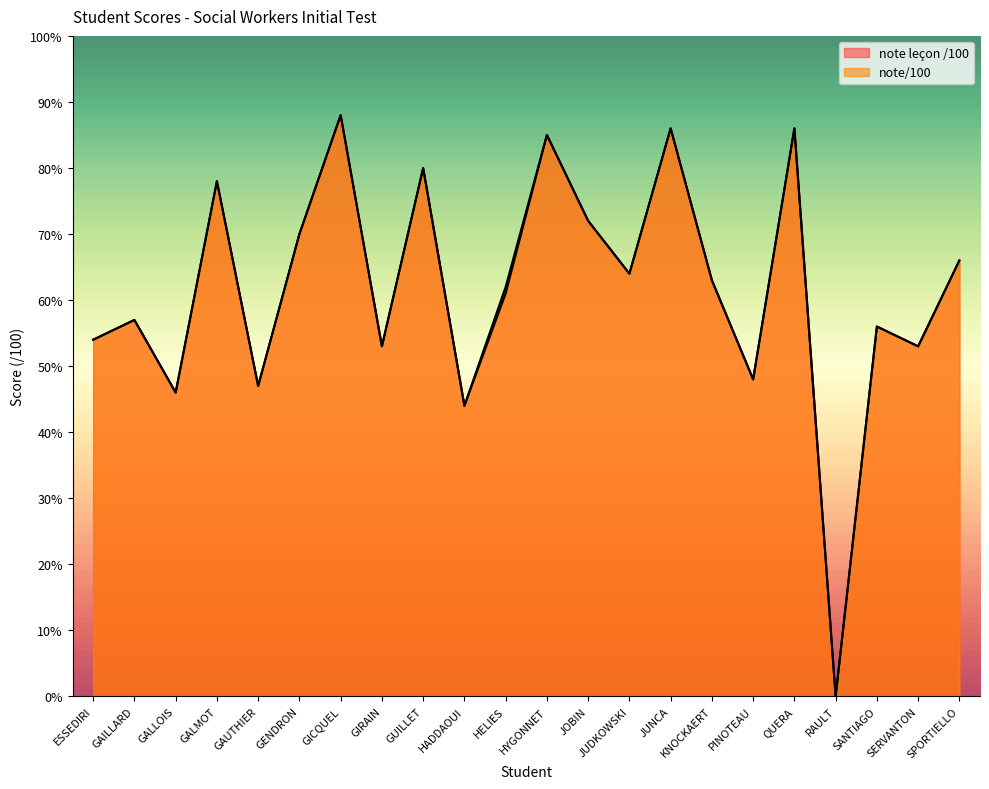

How many interior local valleys does the note leçon /100 series have?

8